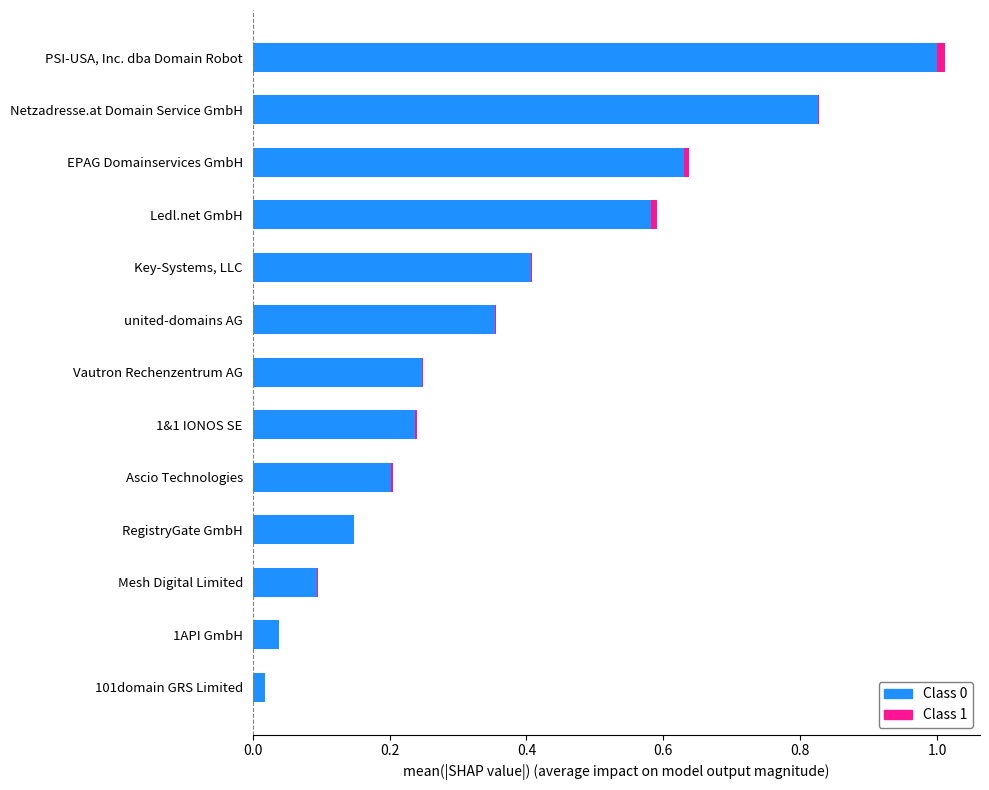

At which category is the sum across all series the highest?

PSI-USA, Inc. dba Domain Robot